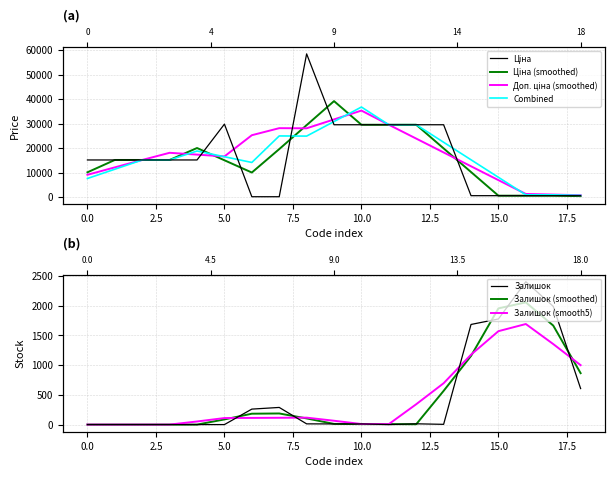

Which has a higher value, 287682234 or 287702232?

287702232